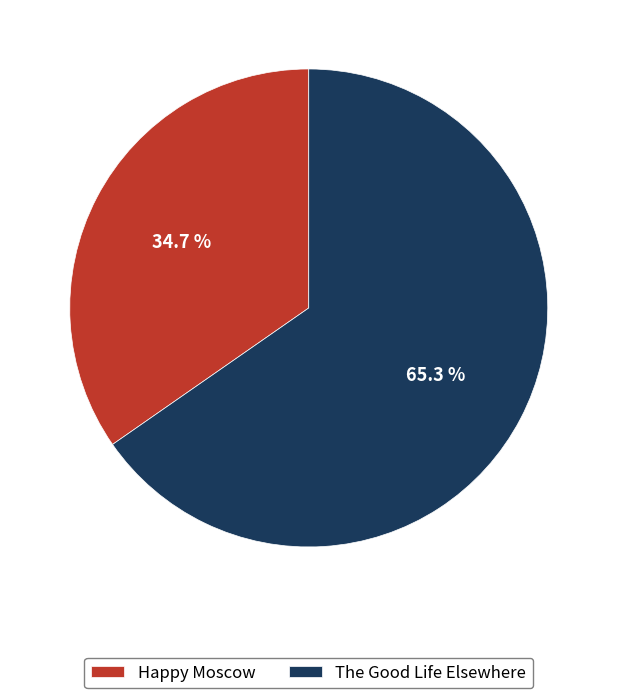

Which slice represents more than half of the pie?

The Good Life Elsewhere